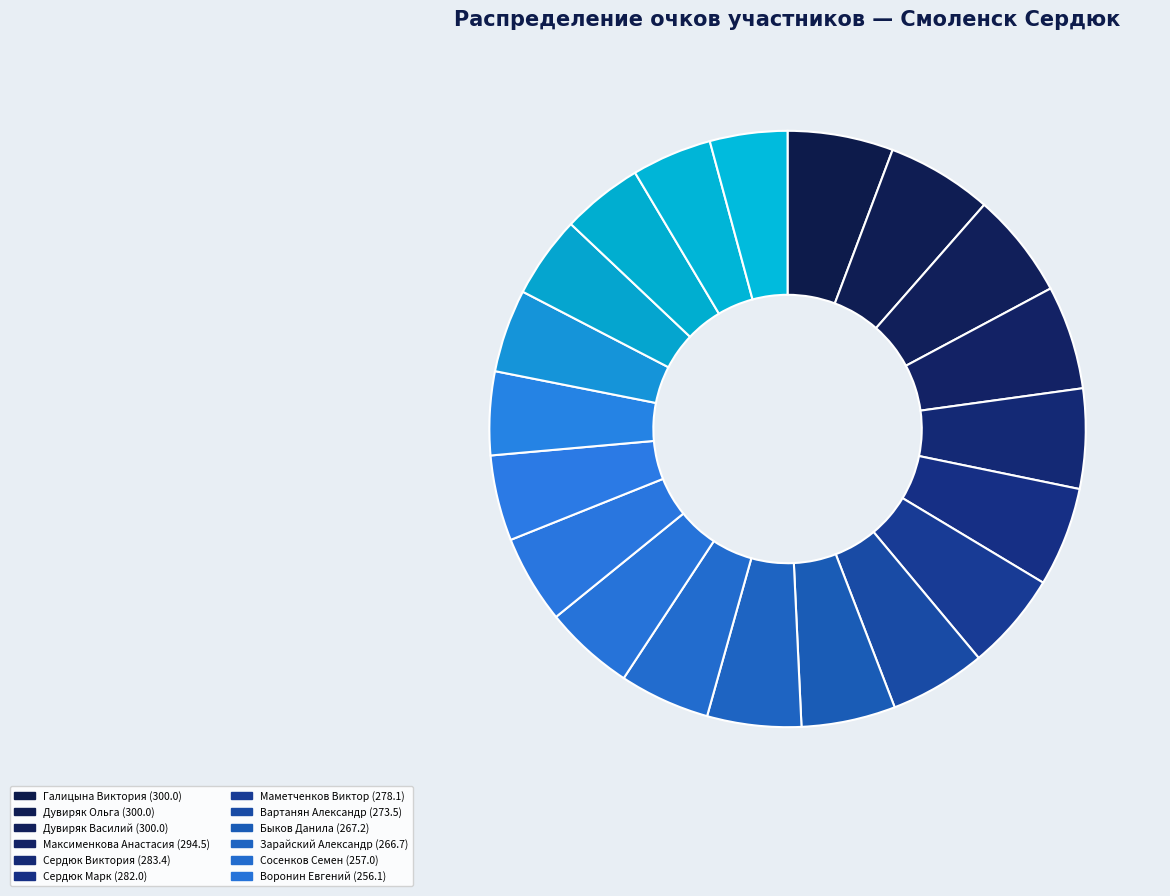

How many slices are in this pie chart?

20